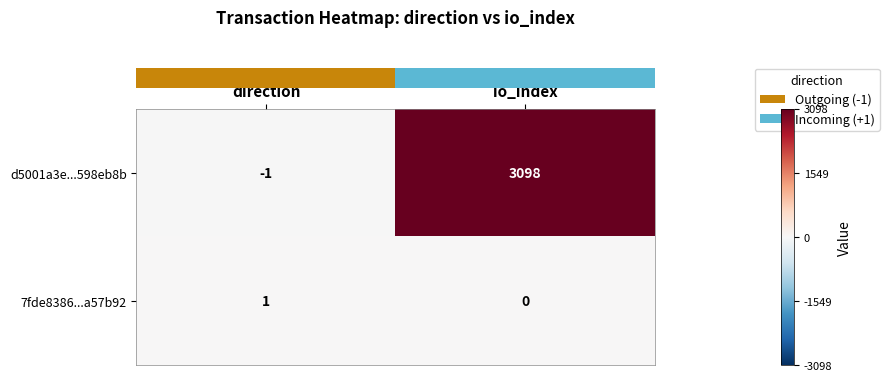

What is the difference between the maximum and minimum values in the d5001a3e...598eb8b series?

3099